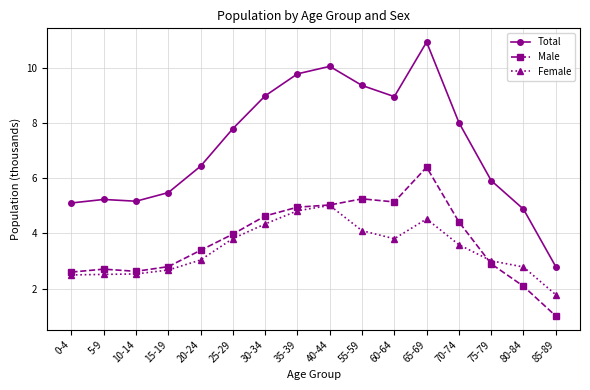

True or false: Total and Female intersect in this chart.

False